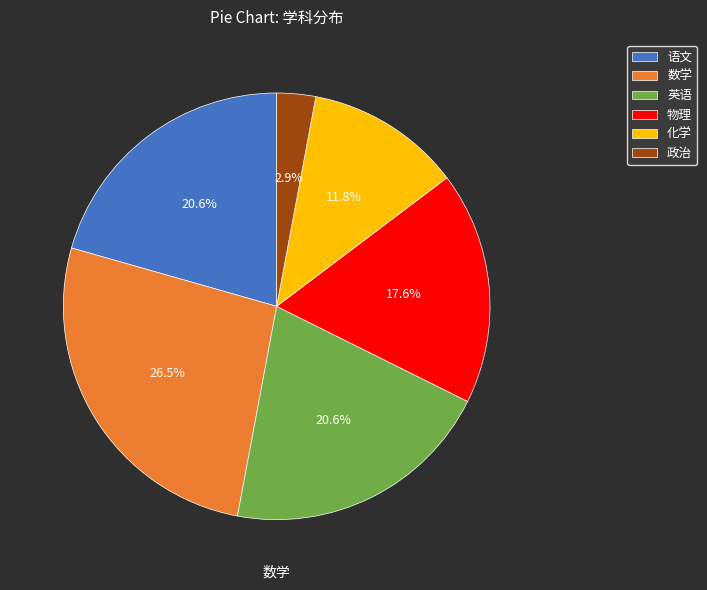

Combined, do 化学 and 物理 account for over 50%?

No